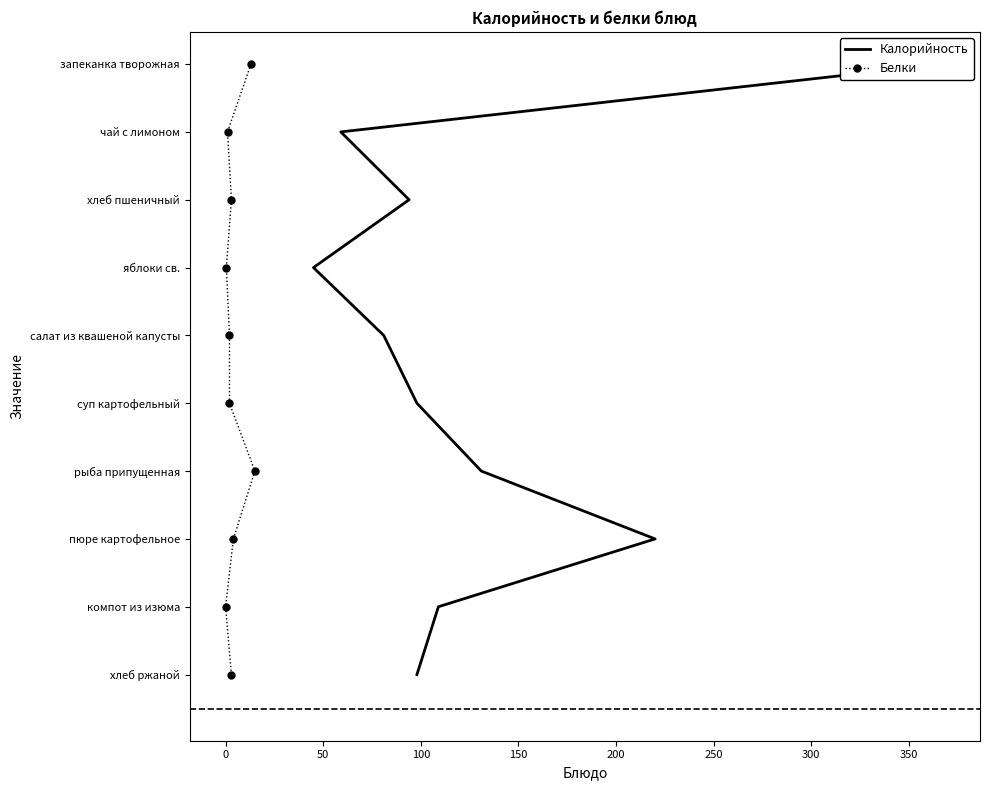

The value of Калорийность at 200 is 3. True or false?

False